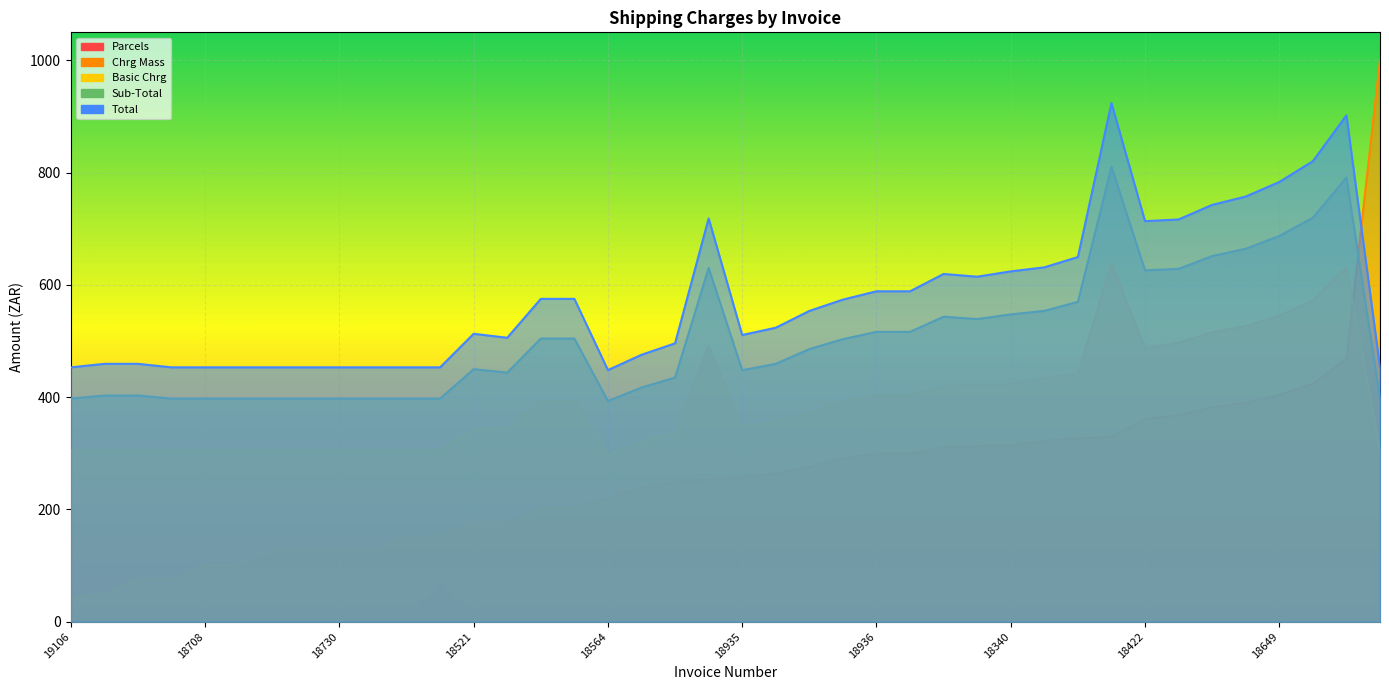

What is the label of the 22nd point from the left?

18645